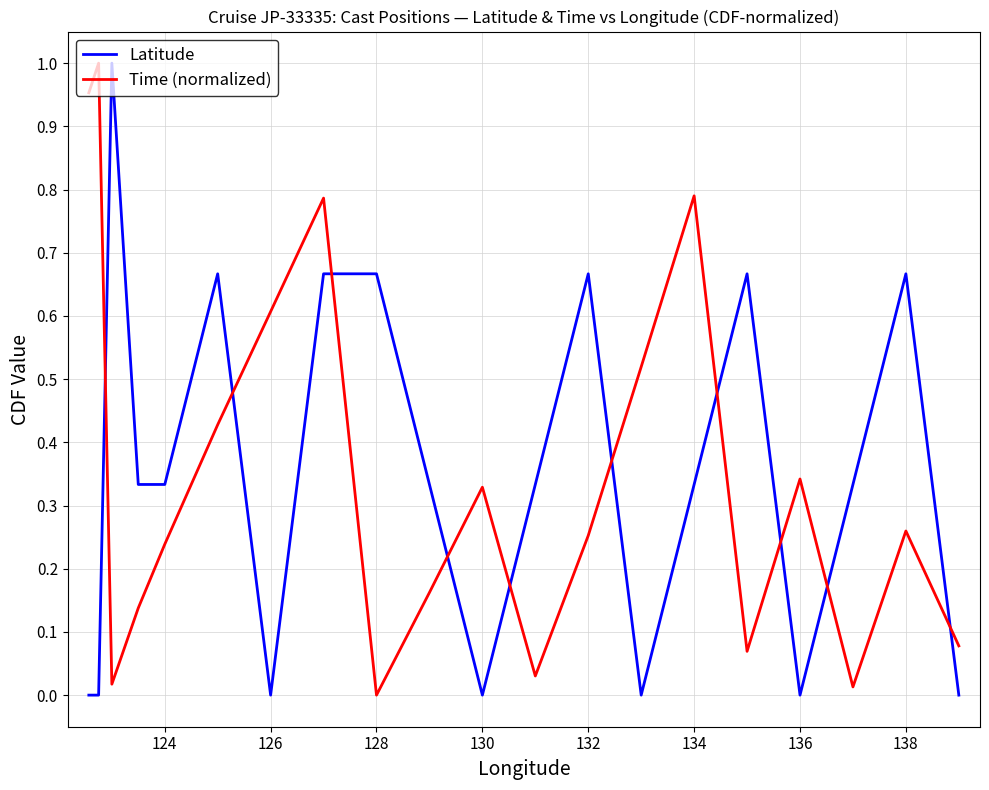

True or false: Time (normalized) and Latitude cross at least once.

True